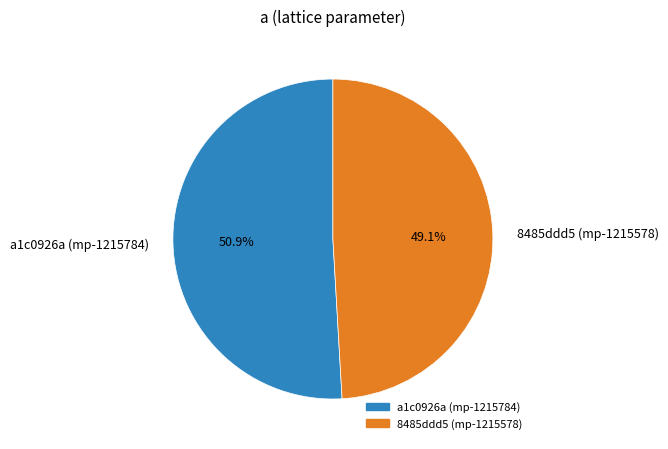

True or false: 8485ddd5 (mp-1215578) accounts for 49% of the total.

True